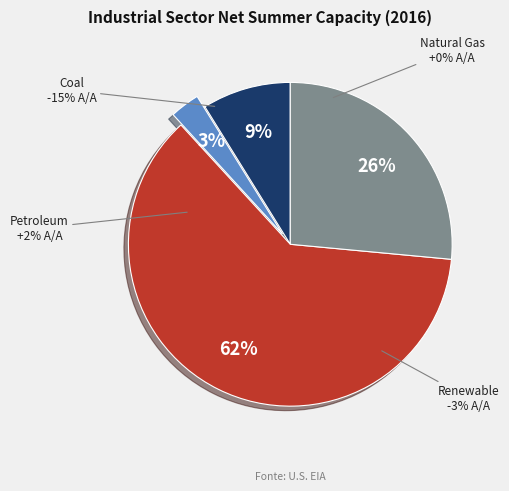

True or false: Renewable Energy accounts for 14% of the total.

False